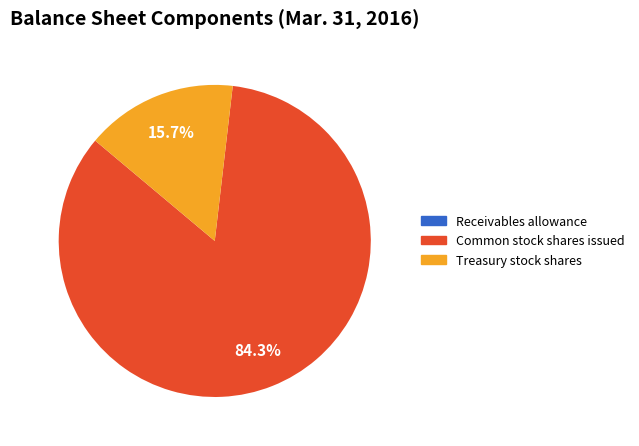

What percentage is the Treasury stock shares slice, to the nearest percent?

16%